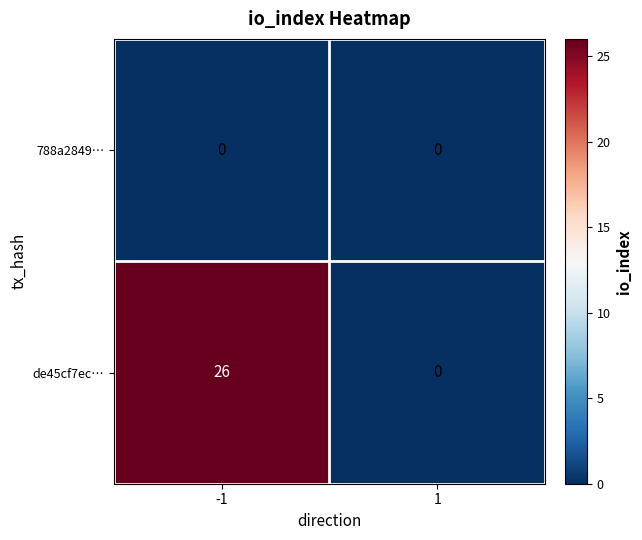

What is the spread (max minus min) of values at -1?

26